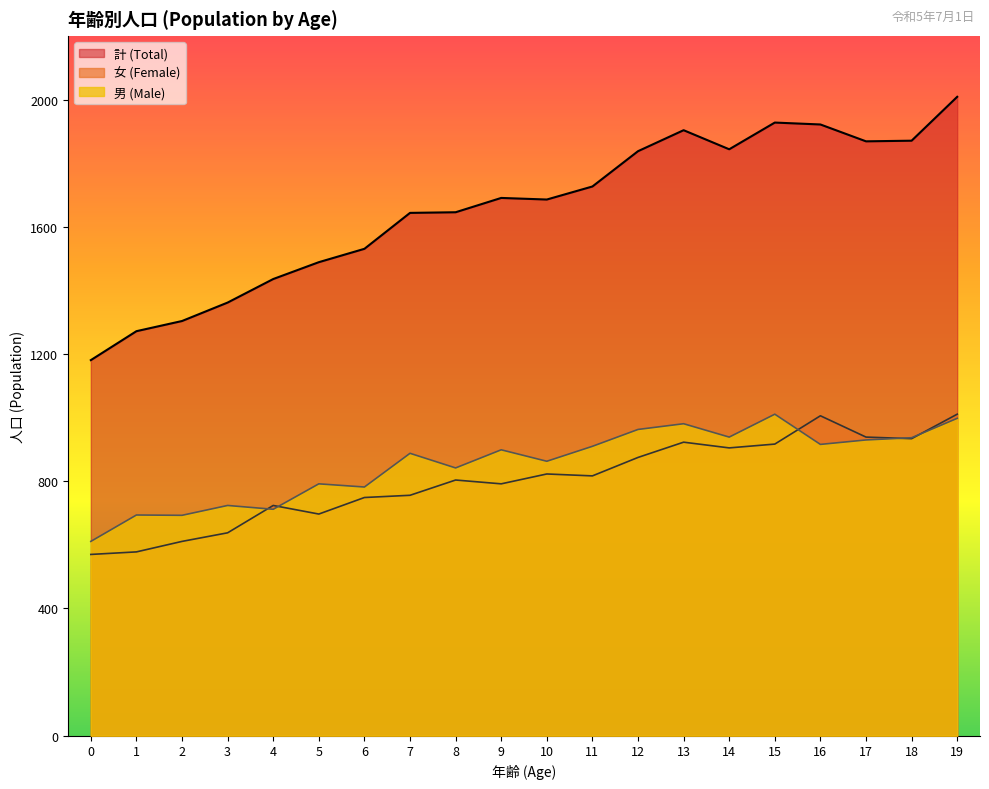

Which has a higher value, 8 or 2?

8